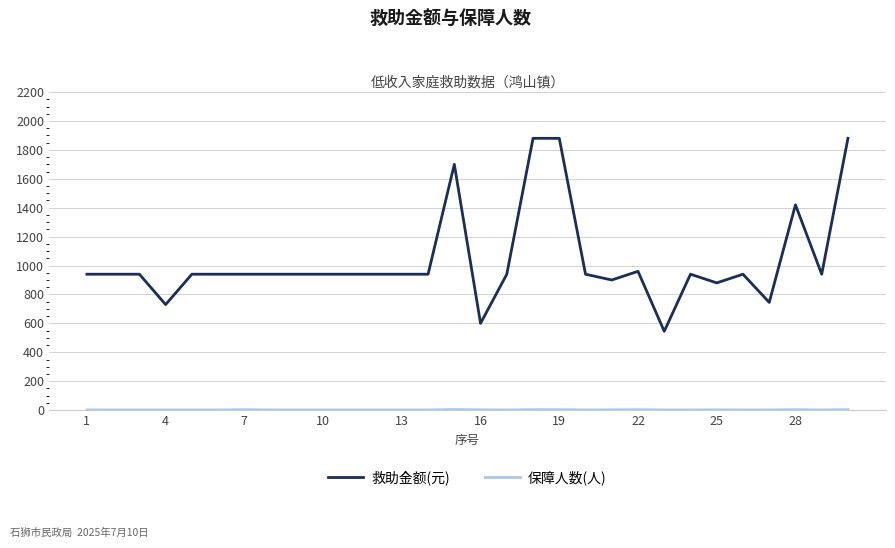

What is the greatest value displayed?

1880